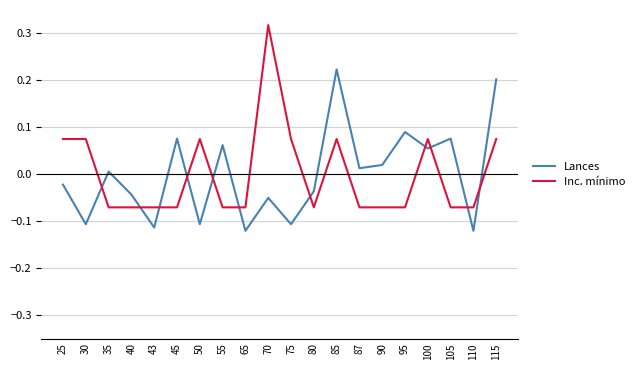

Between 25 and 70, which series saw the biggest shift?

Inc. mínimo